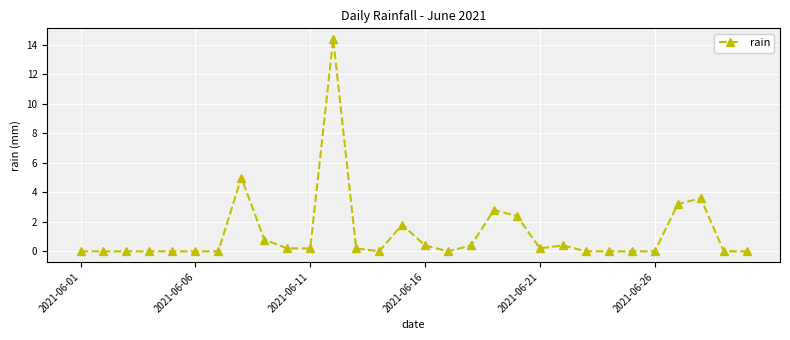

True or false: the data has more than 2 interior local peaks.

True